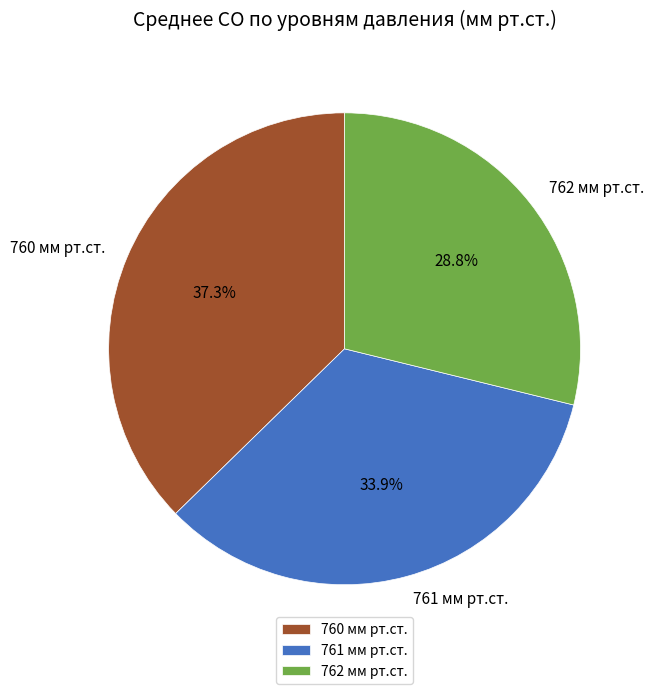

Which category has the biggest portion of the pie?

760 мм рт.ст.